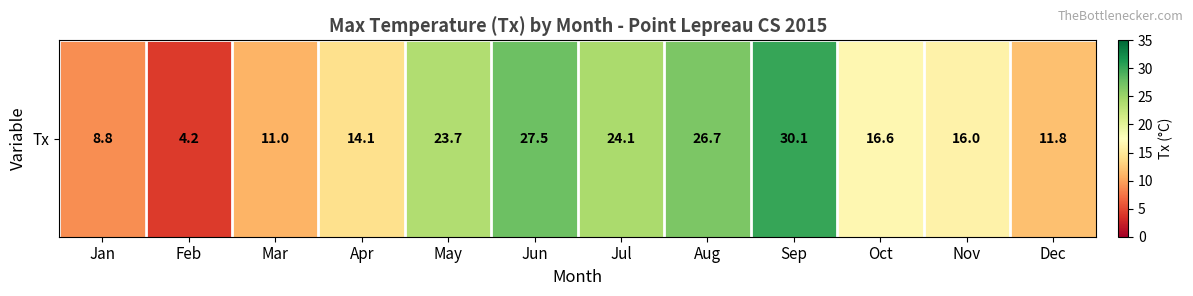

What is the difference between the values at Sep and Dec?

18.3